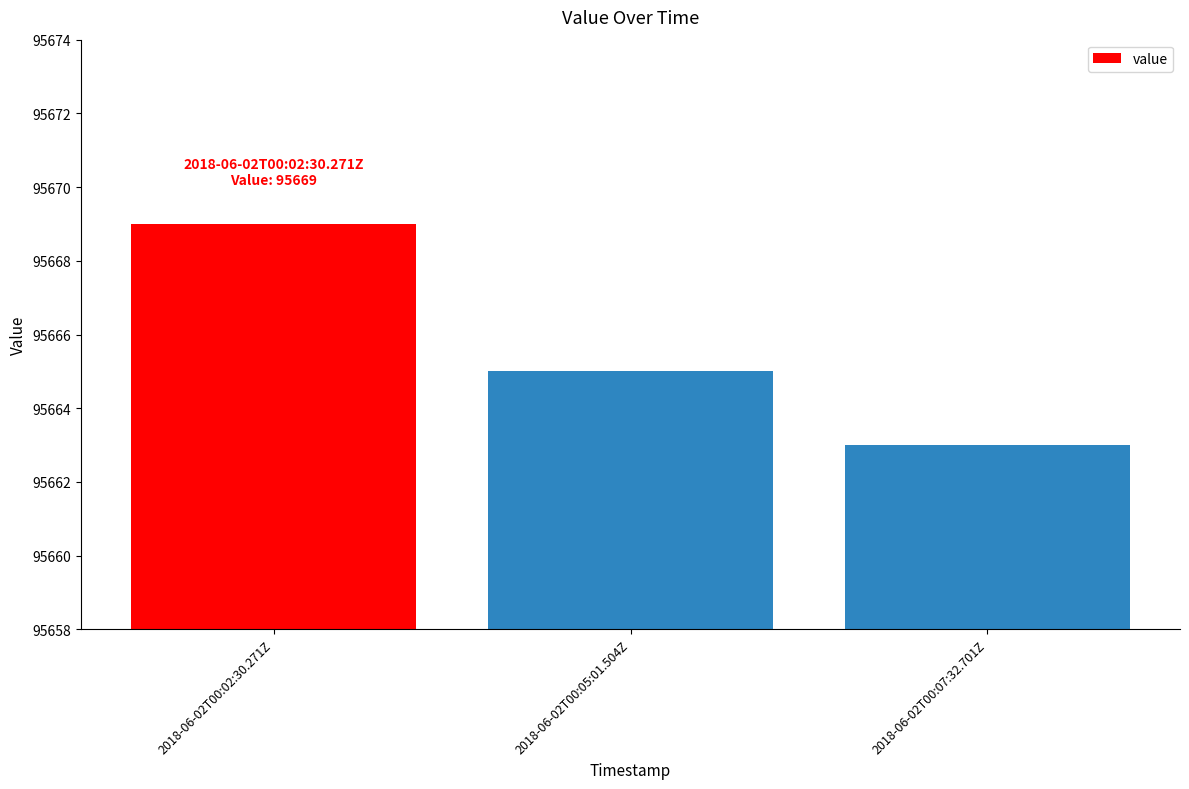

What is the value of the 2nd bar from the left?

95665